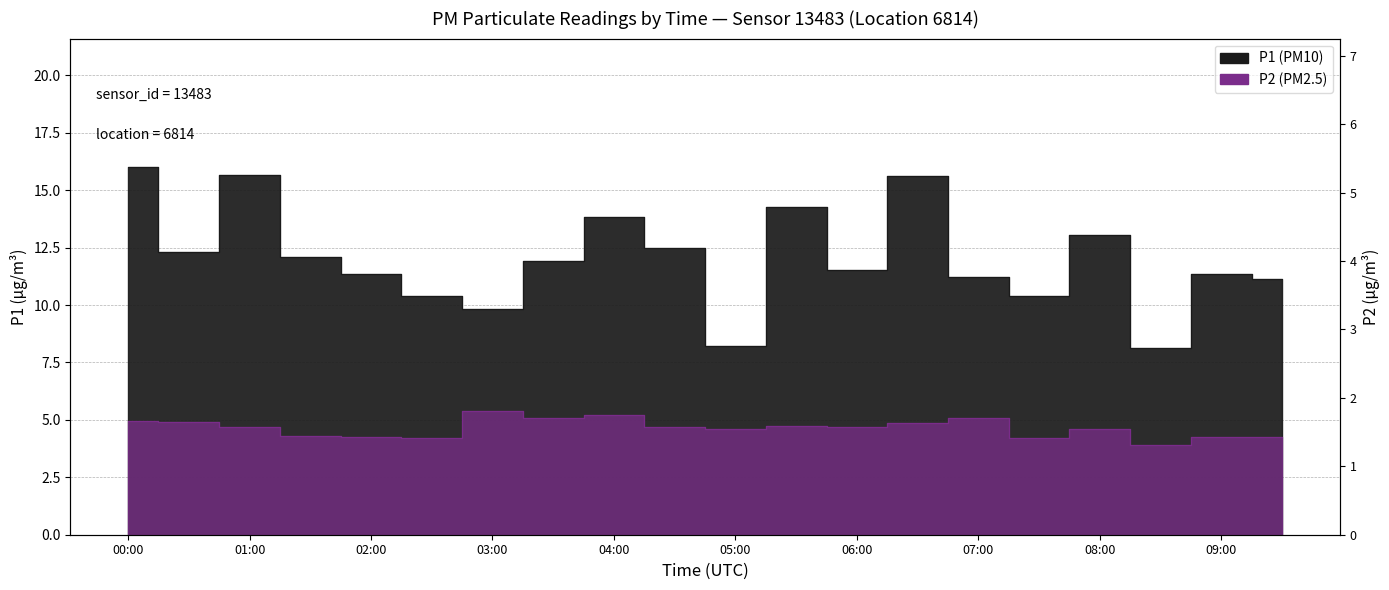

True or false: P1 and P2 intersect in this chart.

False